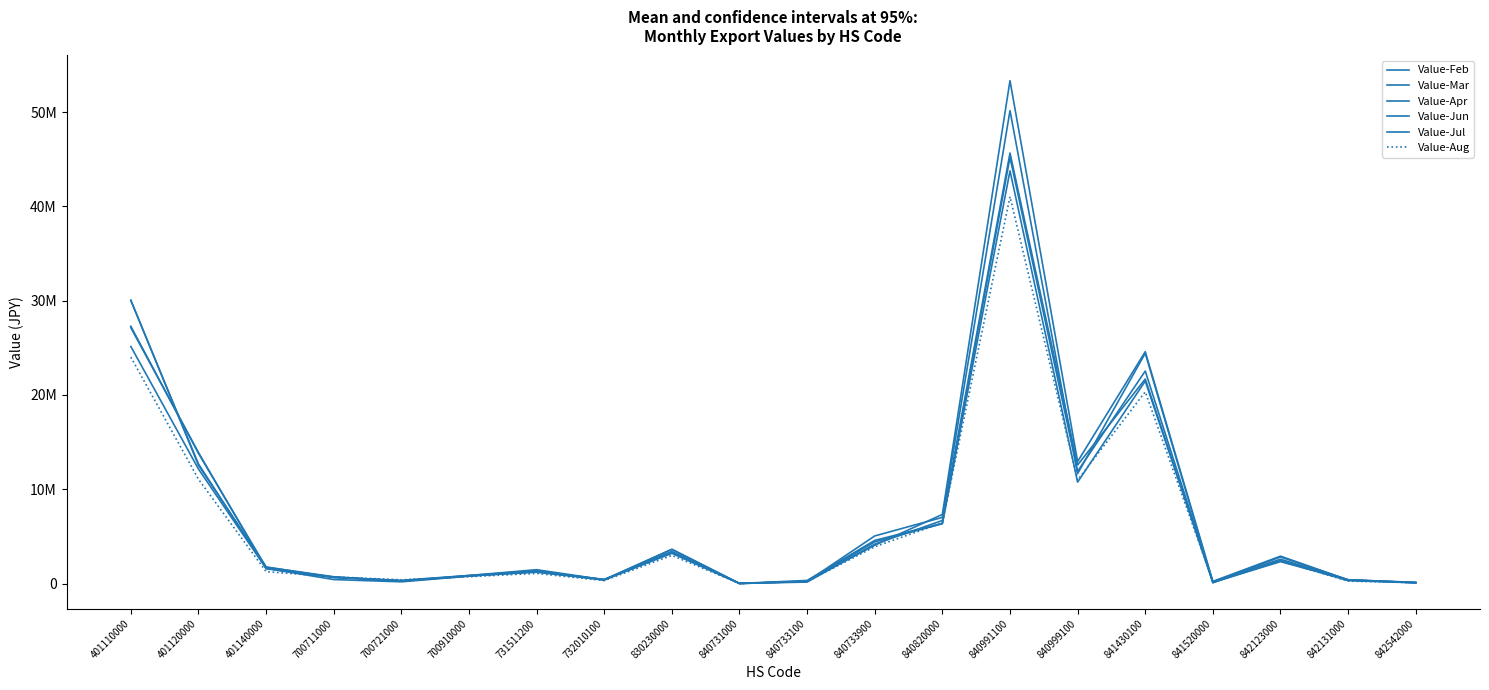

Reading left to right, what are all the values shown in this chart?

Value-Feb: 25142301	12151397	1614953	428998	188003	784638	1302647	383620	3209352	9141	227364	4421278	6346982	43769637	10763832	21475931	99855	2443149	310532	84925
Value-Mar: 27133551	13903056	1576125	654481	266589	860266	1471358	409241	3629483	17635	226743	5052580	7019934	50154862	11662740	24427511	94700	2823720	398775	133219
Value-Apr: 27286407	13807009	1745327	722932	268688	814215	1205721	383209	3410427	17077	331273	4579589	6383471	45206700	11900378	22540657	124695	2326632	371171	112905
Value-Jun: 30035955	12686835	1633559	691366	273109	814227	1282914	442480	3329177	13561	161594	4181410	6688766	45661439	12580431	21693063	184770	2584217	407681	91799
Value-Jul: 30044065	12551381	1758585	650143	349354	861354	1344183	407709	3634333	13931	244067	4065634	7334498	53337312	12939149	24592990	236052	2907003	391174	84145
Value-Aug: 24016586	11068918	1269116	713316	398642	728403	1079840	314232	2988524	8172	214373	3907992	6436240	41030168	10978119	20336466	225515	2395819	264877	92783